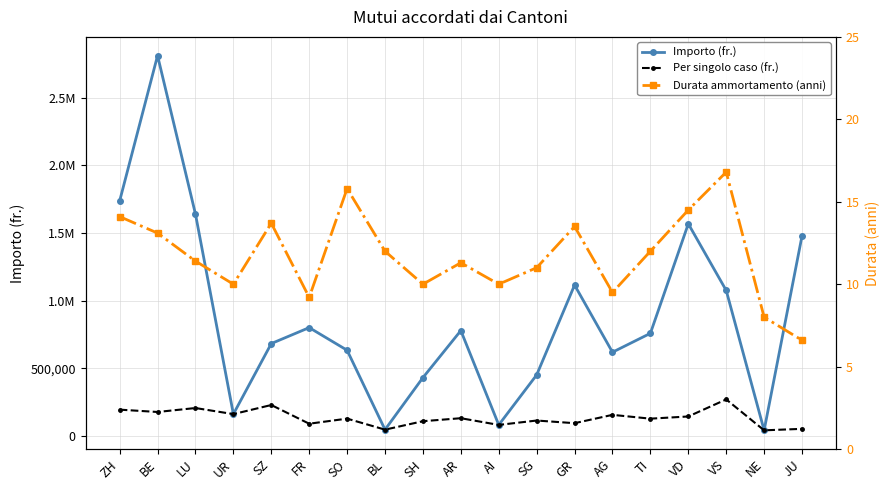

Which label corresponds to the largest value in the chart?

BE